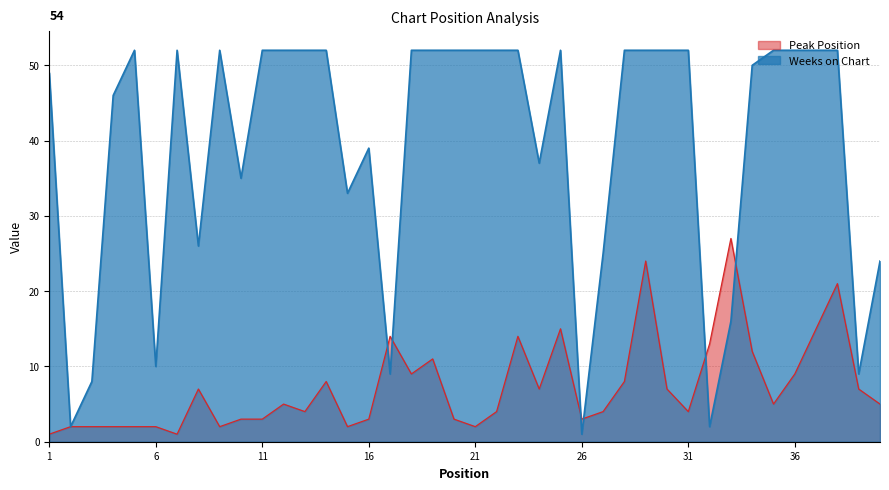

At which label does Weeks on Chart reach its peak?

5